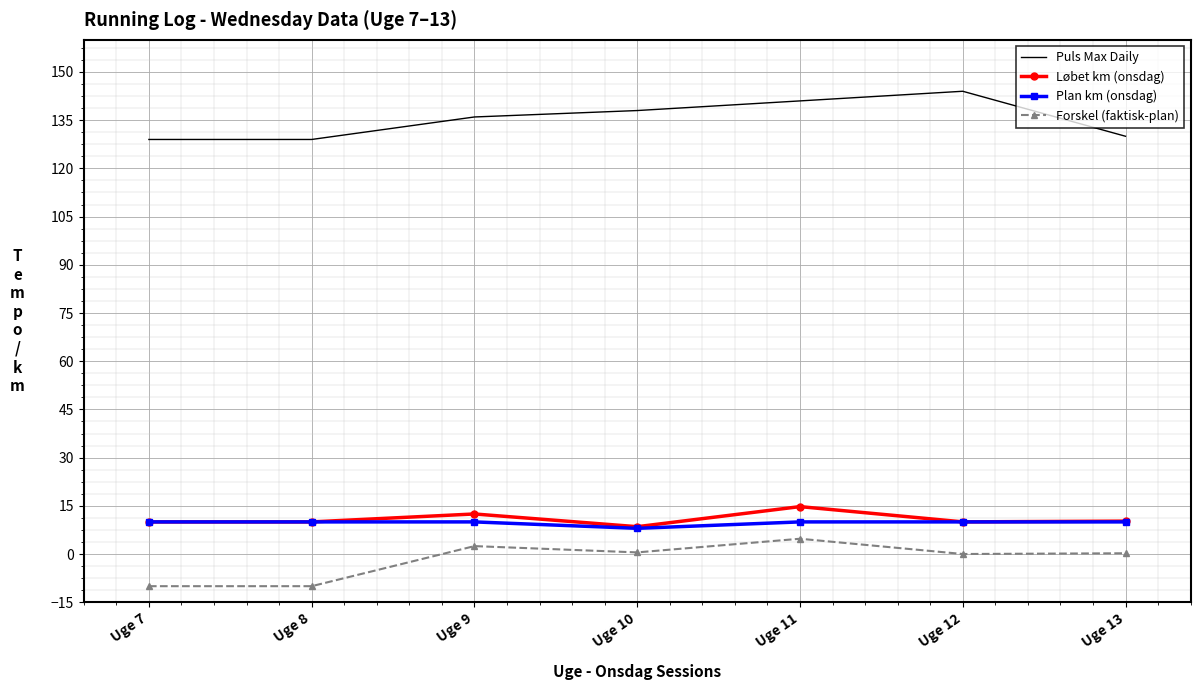

True or false: Løbet km (onsdag) and Forskel (faktisk-plan) cross at least once.

False